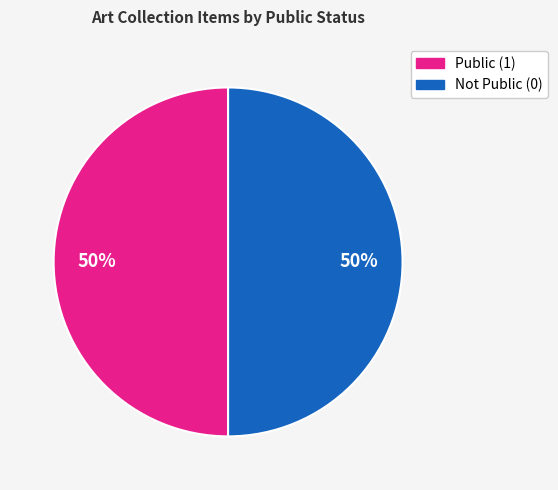

Is it true that Public (1) is 45% of the pie?

False